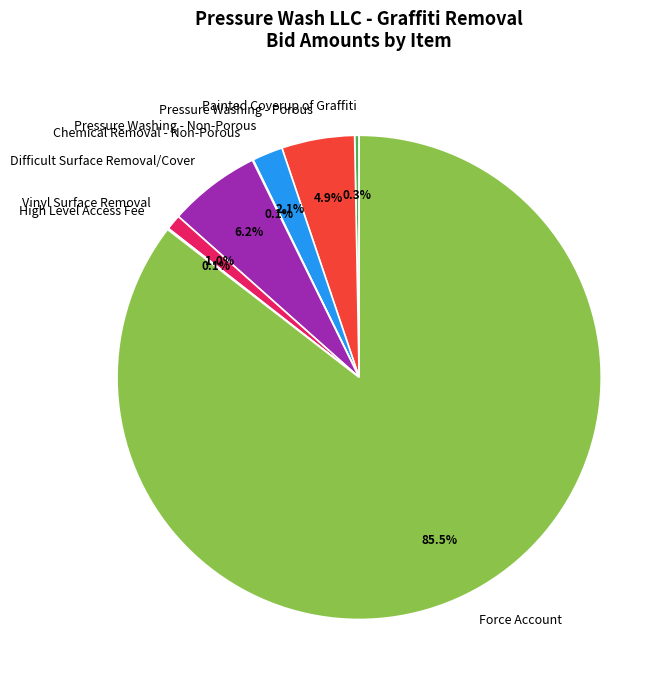

Which slice is the largest?

Force Account